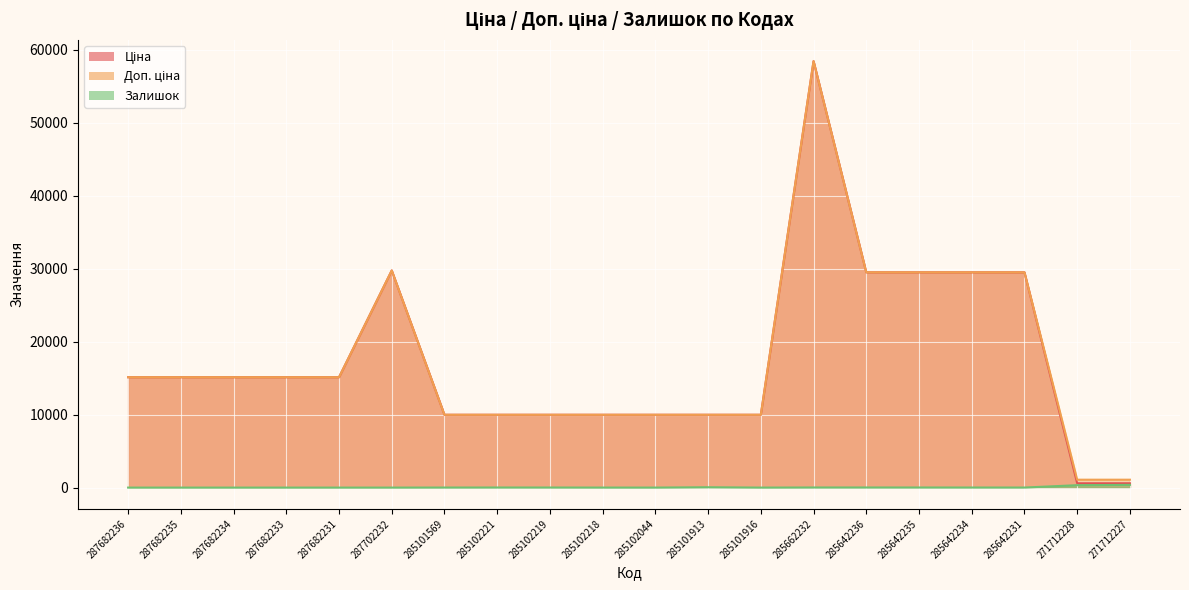

Rank the series at 271712228 from lowest to highest value.

Залишок, Ціна, Доп. ціна